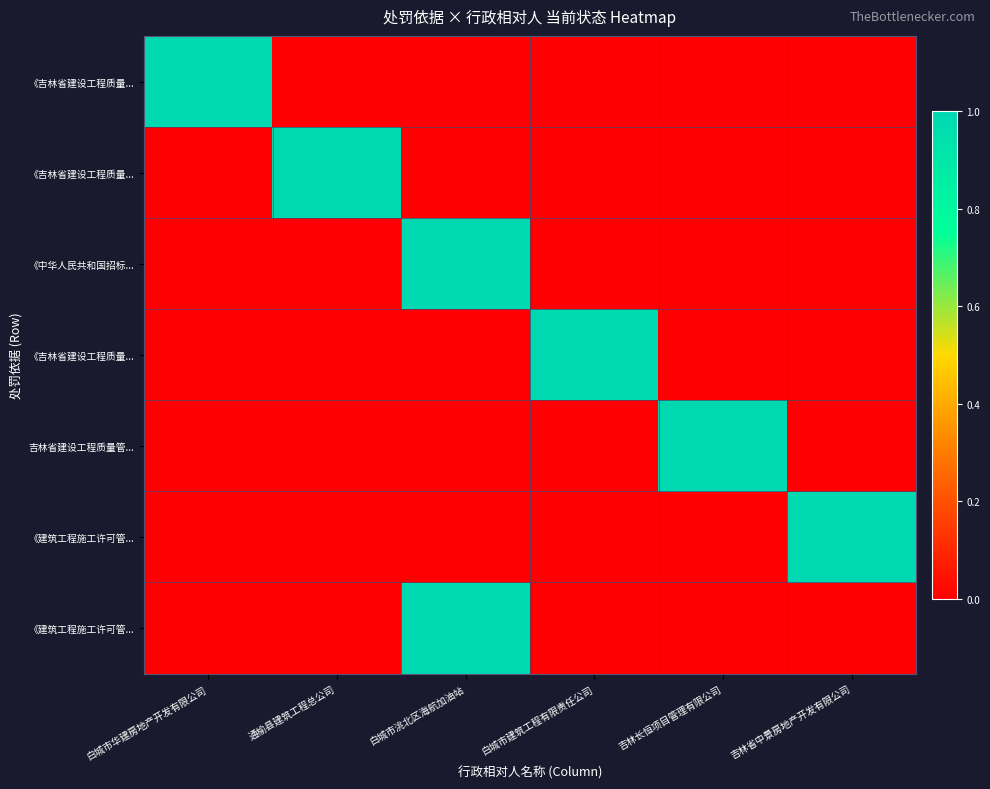

How many series are shown in this chart?

7